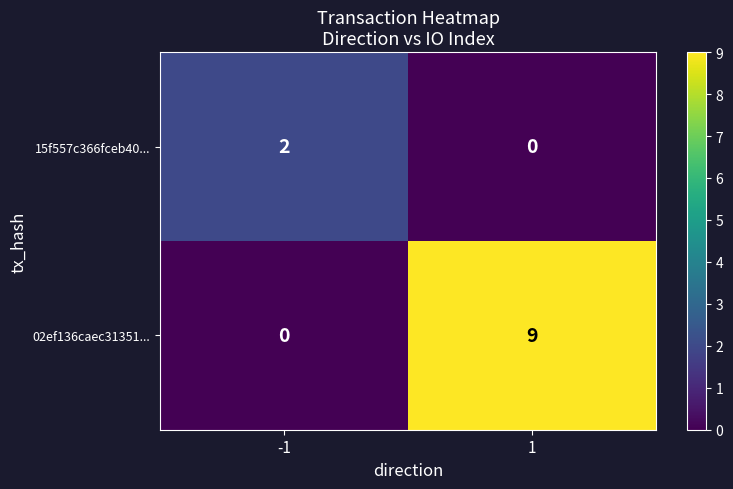

Rank the series by their average value, from lowest to highest.

15f557c366fceb40..., 02ef136caec31351...